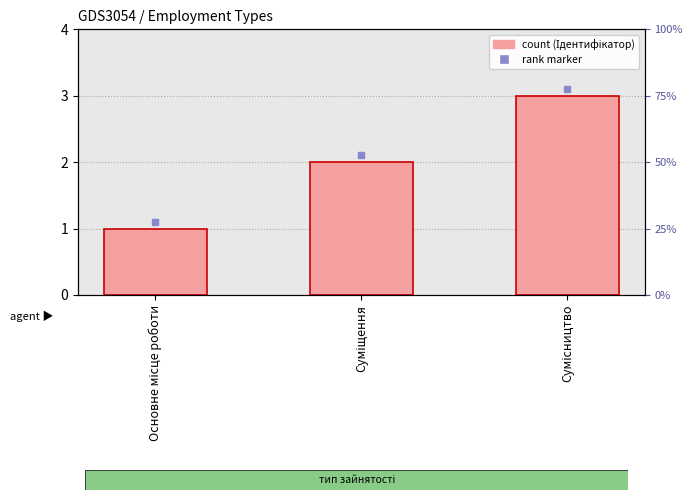

Reading right to left, transcribe all the data shown in this chart.

Сумісництво=3	Суміщення=2	Основне місце роботи=1